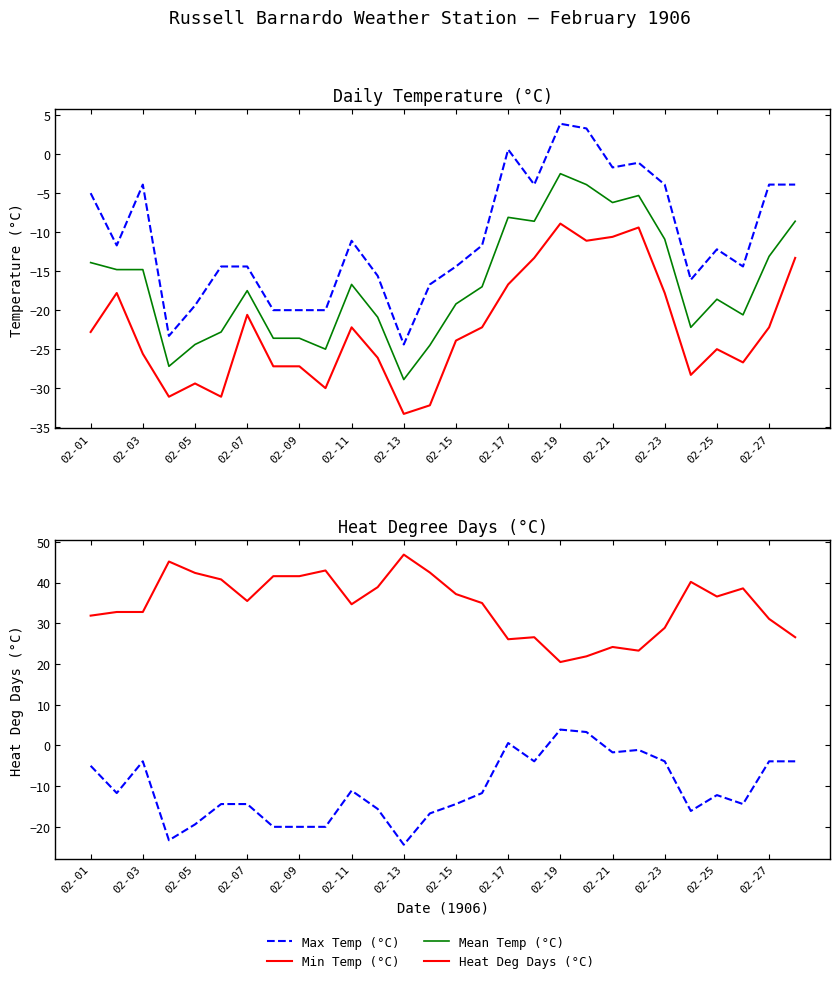

True or false: Mean Temp (°C) has more than 1 interior local peaks.

True